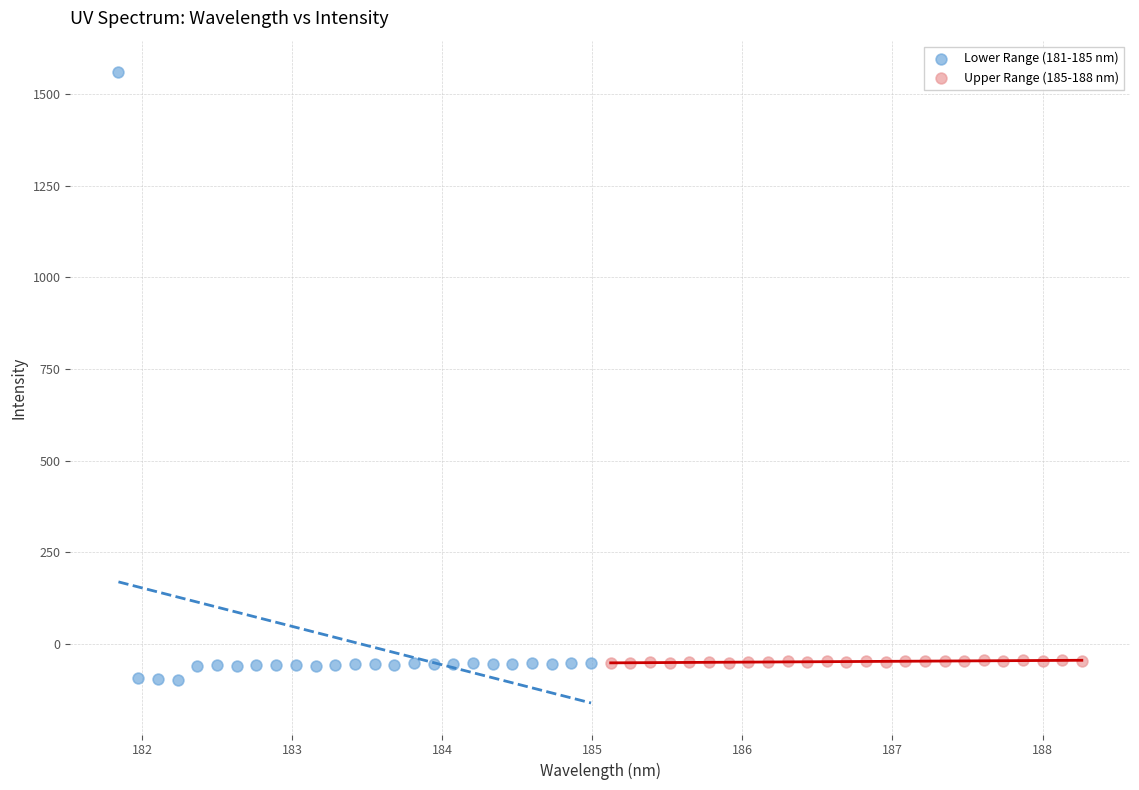

What are all the series names shown in the legend?

Lower Range (181-185 nm), Upper Range (185-188 nm)